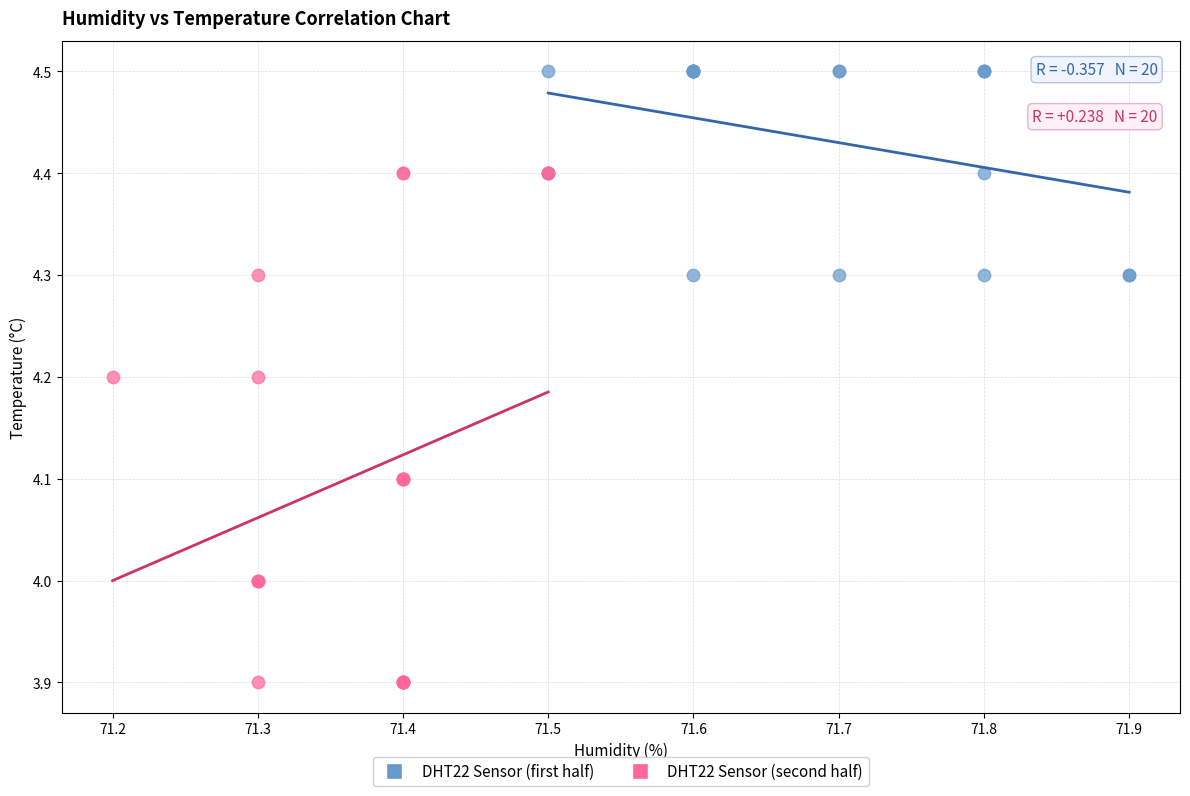

Which series reaches the minimum Y coordinate?

DHT22 Sensor (second half)